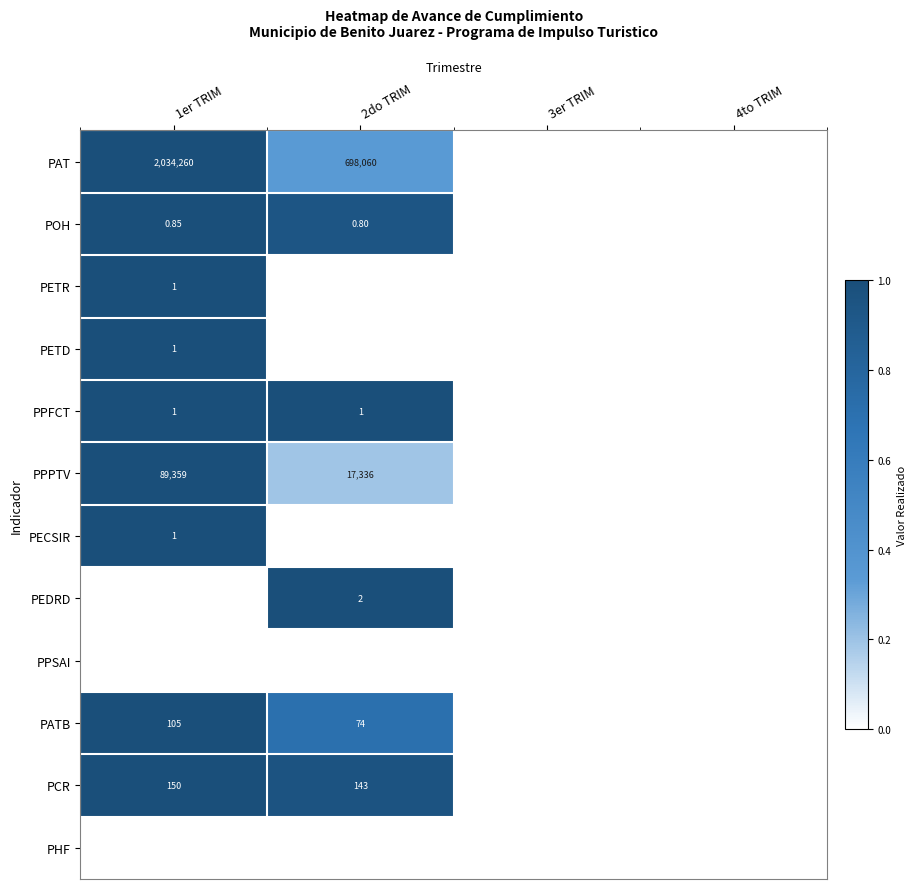

Between 3er TRIM and 4to TRIM, which is larger?

3er TRIM